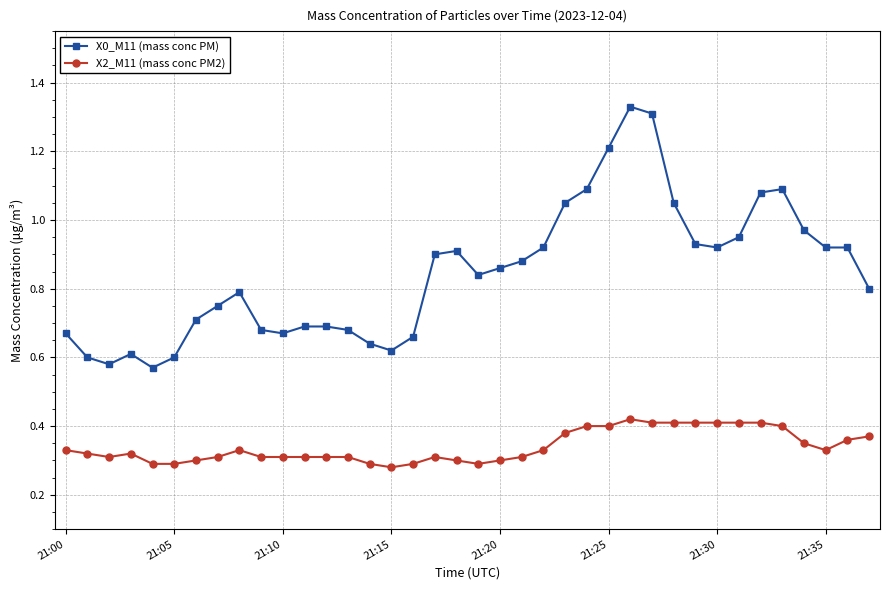

True or false: X2_M11 (mass conc PM2) has more than 0 interior local peaks.

True